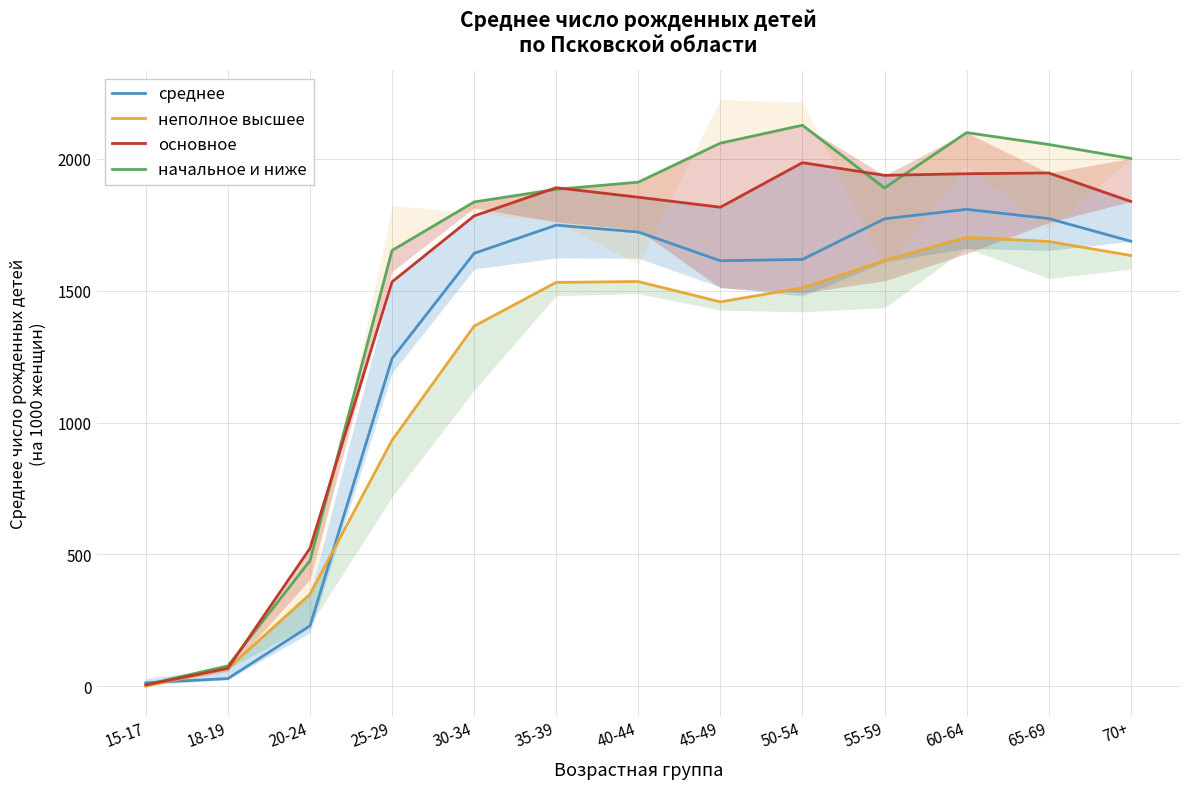

What is the spread (max minus min) of values at 35-39?

359